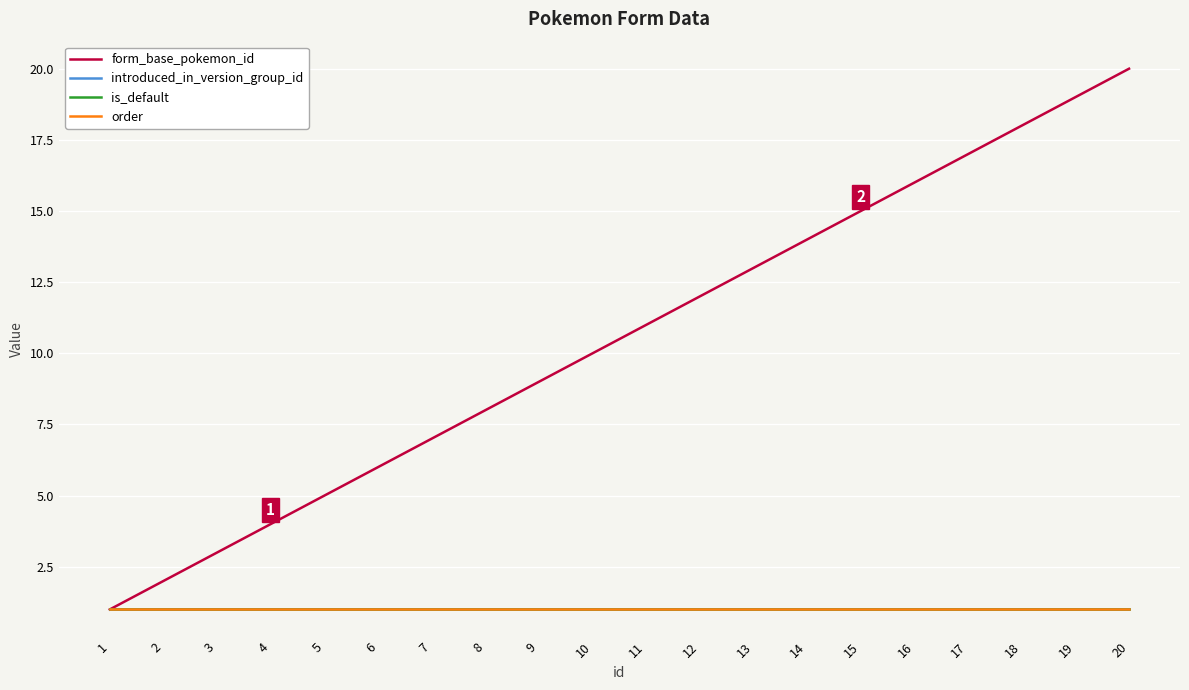

How many lines are shown in the chart?

4